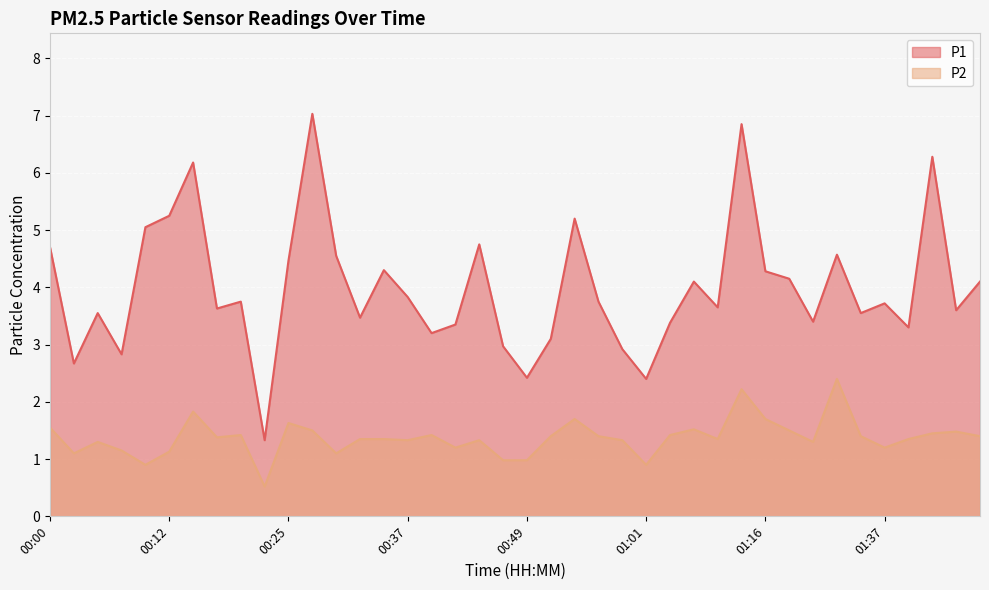

List the labels in order of P1 value, smallest first.

00:22, 01:01, 00:49, 00:02, 00:07, 00:59, 00:47, 00:52, 00:39, 01:39, 00:42, 01:04, 01:26, 00:32, 00:05, 01:34, 01:45, 00:17, 01:09, 01:37, 00:20, 00:57, 00:37, 01:06, 01:47, 01:24, 01:16, 00:35, 00:25, 00:30, 01:32, 00:00, 00:44, 00:10, 00:54, 00:12, 00:15, 01:42, 01:11, 00:27